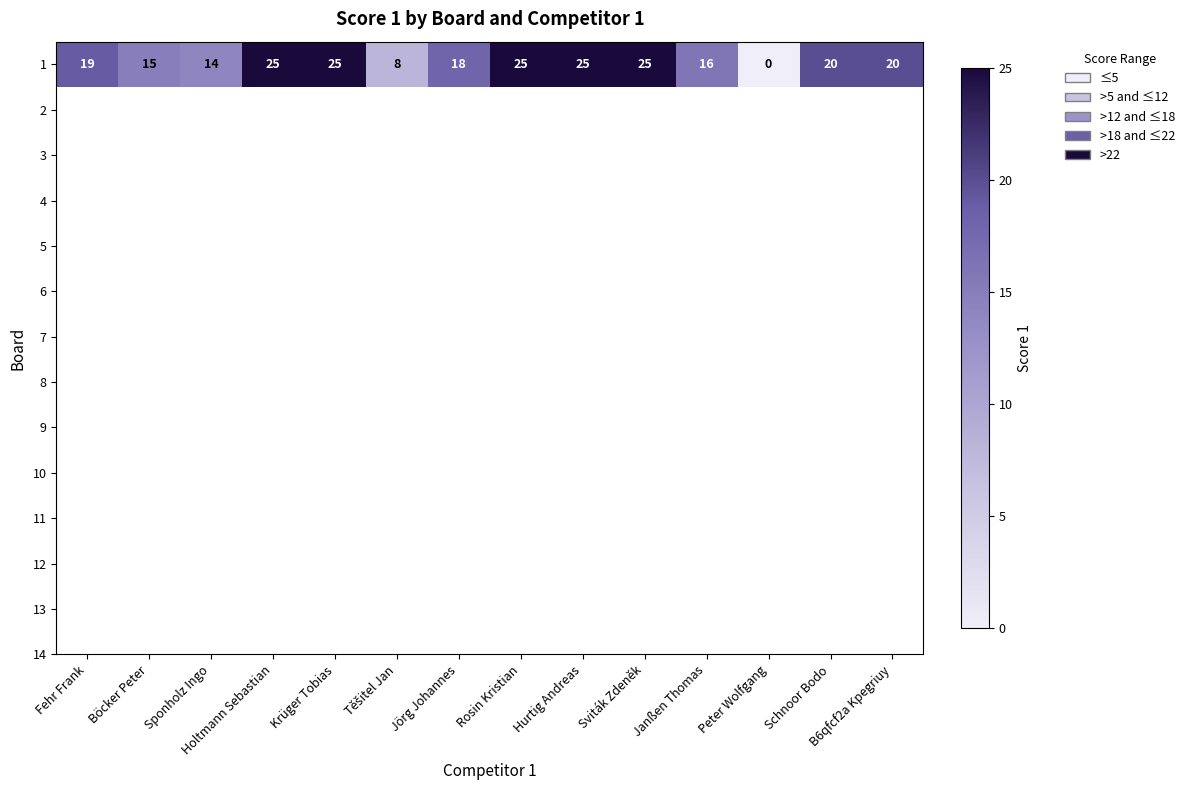

Where is the data nearest to the value 12?

Sponholz Ingo